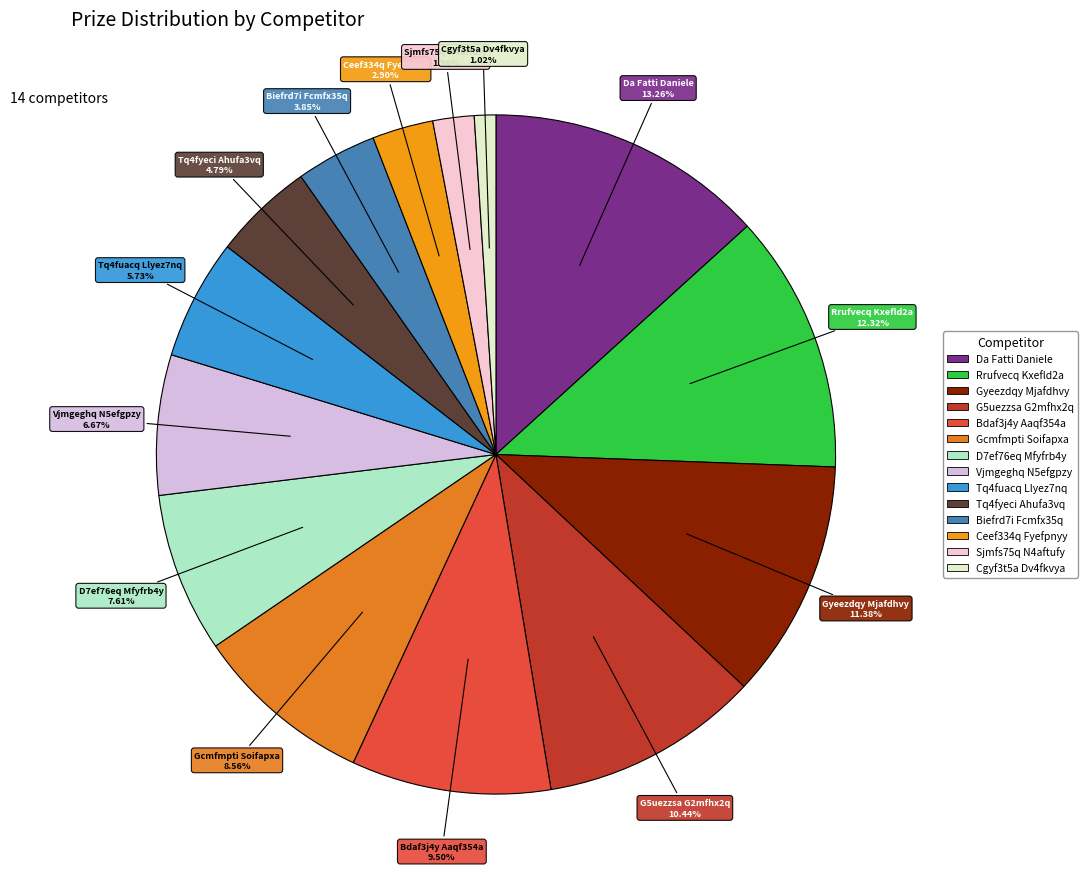

To the nearest percent, what is the difference between the G5uezzsa G2mfhx2q and Bdaf3j4y Aaqf354a slice percentages?

1%